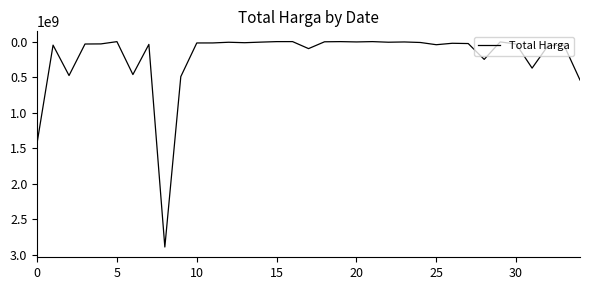

How many categories are shown in the chart?

35